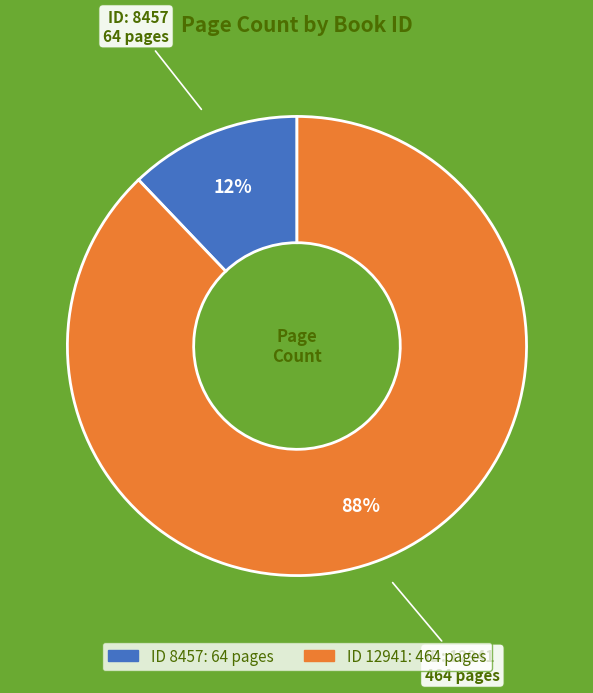

Does any single category account for the majority?

Yes